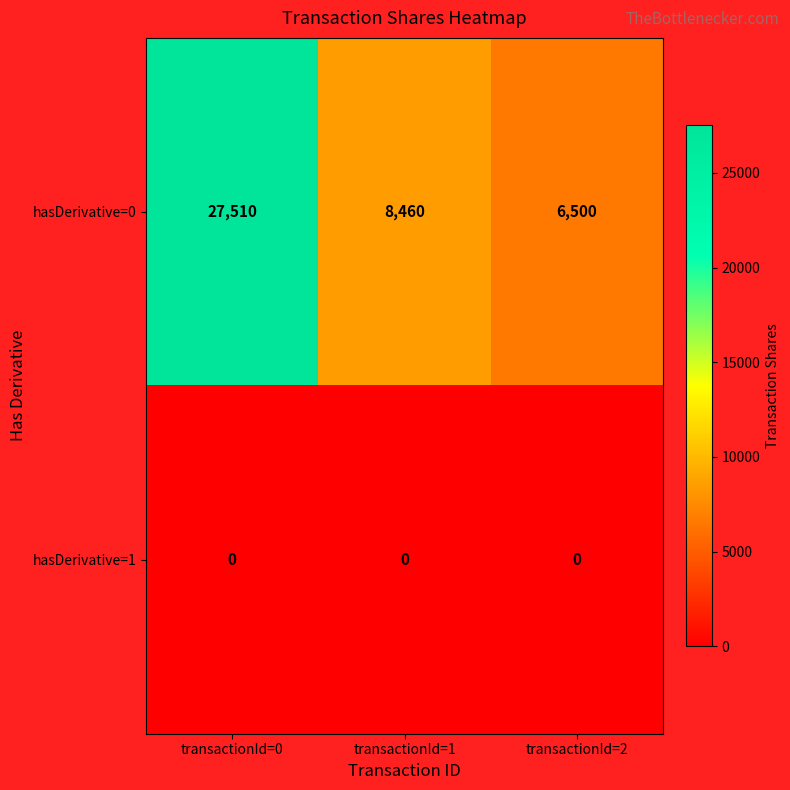

Which label corresponds to the largest value in the chart?

transactionId=0